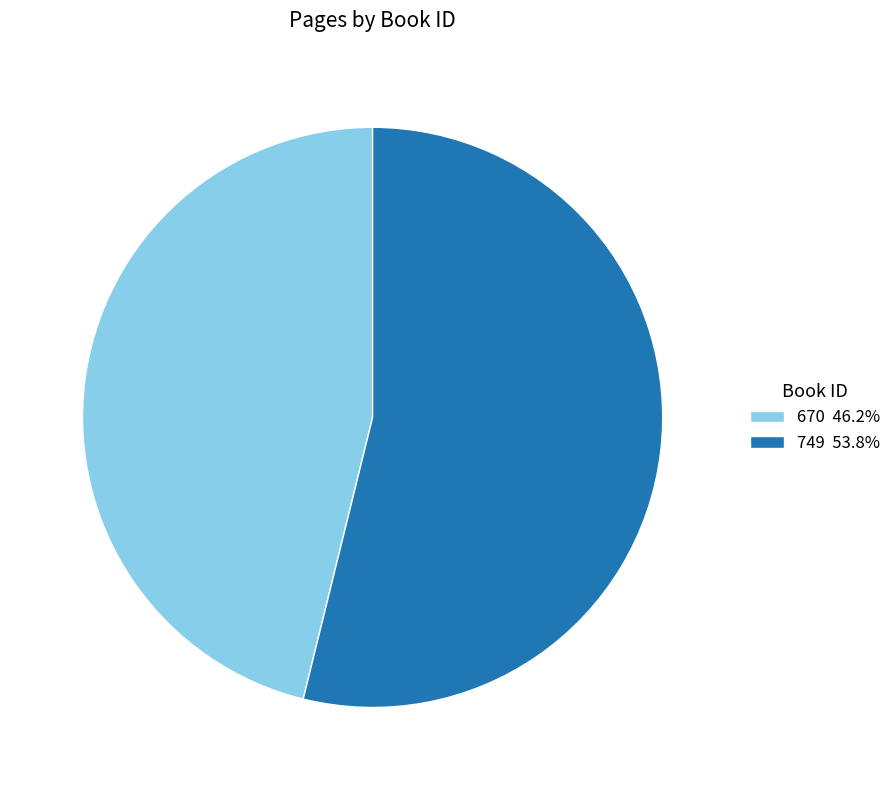

Which category has the biggest portion of the pie?

749